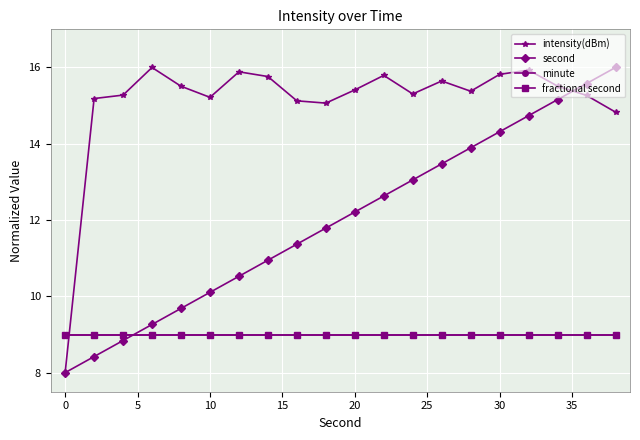

Is this an area chart (filled region under the line)?

No